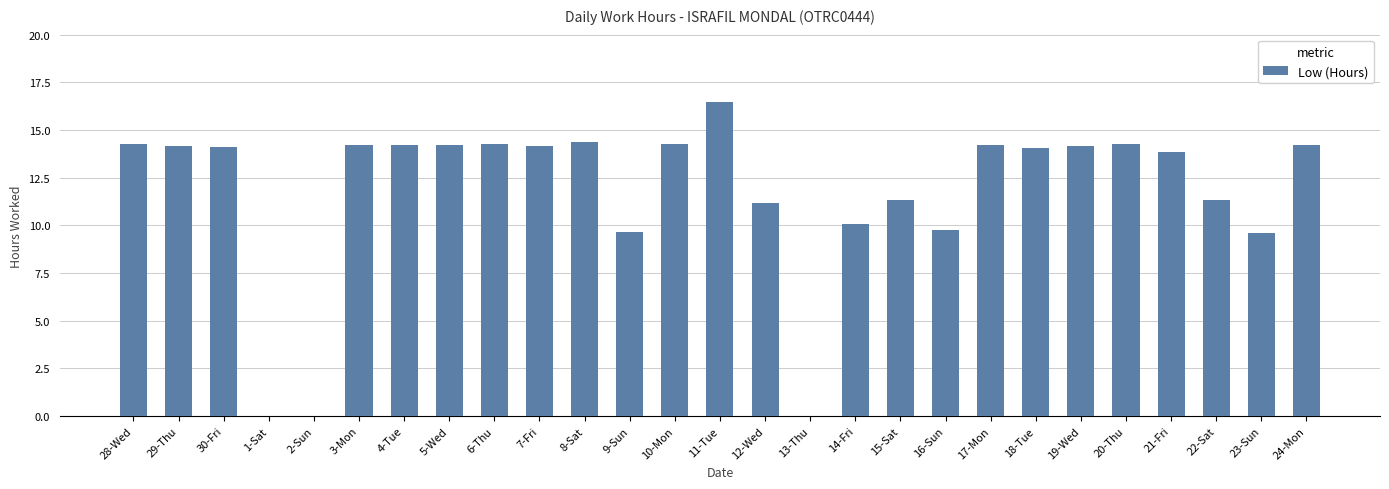

Approximately how many times larger is the value at 11-Tue compared to 30-Fri?

1.2